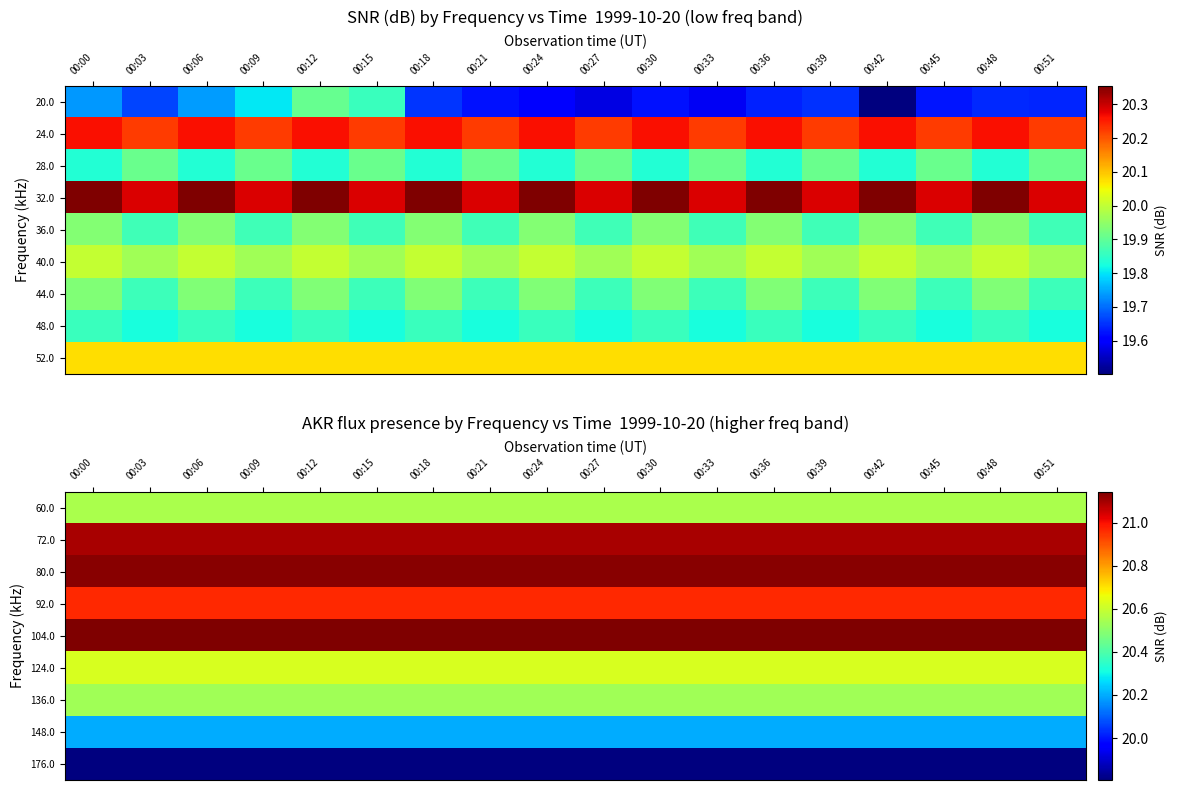

Which label corresponds to the largest value in the chart?

00:00